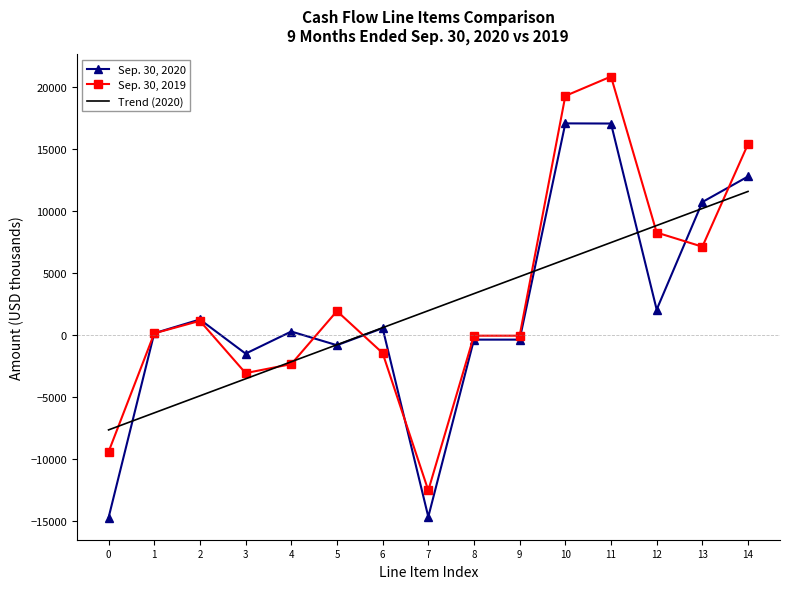

At which category is the sum across all series the highest?

11